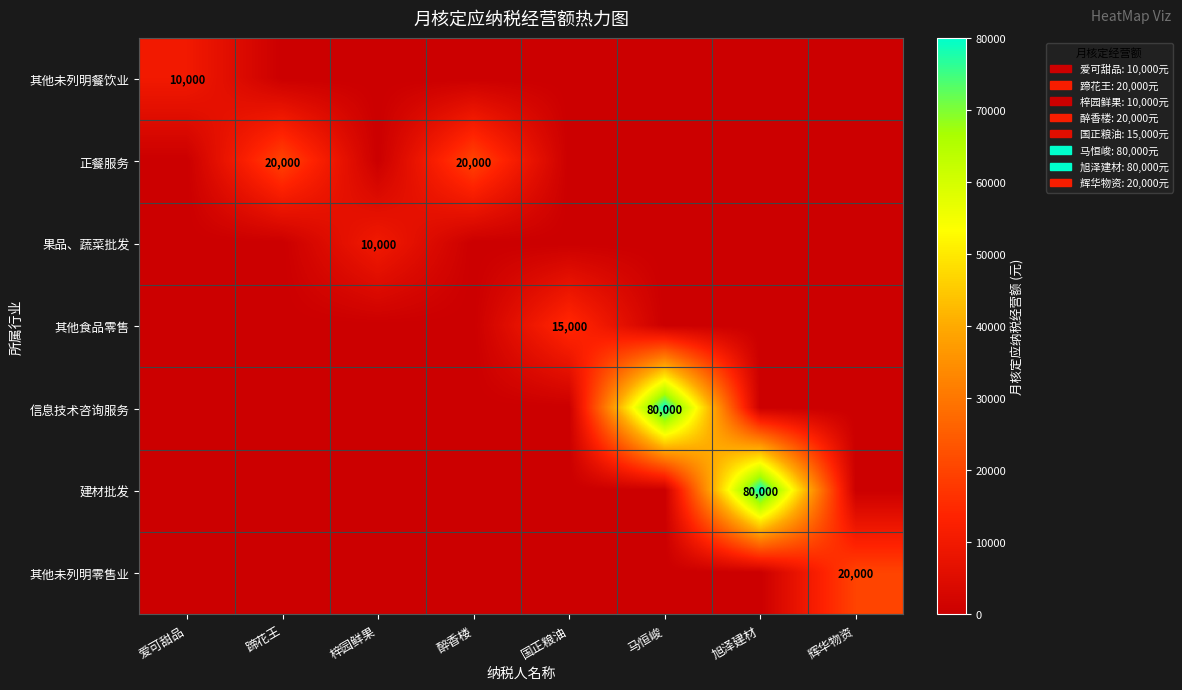

Is it true that 果品、蔬菜批发 equals 5104 at 梓园鲜果?

False